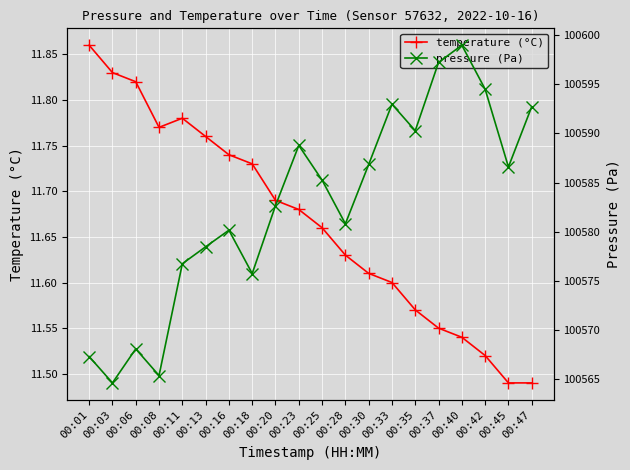

Reading left to right, what are all the values shown in this chart?

temperature (°C): 00:01=11.9	00:03=11.8	00:06=11.8	00:08=11.8	00:11=11.8	00:13=11.8	00:16=11.7	00:18=11.7	00:20=11.7	00:23=11.7	00:25=11.7	00:28=11.6	00:30=11.6	00:33=11.6	00:35=11.6	00:37=11.6	00:40=11.5	00:42=11.5	00:45=11.5	00:47=11.5
pressure (Pa): 00:01=100567.3	00:03=100564.6	00:06=100568.1	00:08=100565.4	00:11=100576.8	00:13=100578.5	00:16=100580.2	00:18=100575.8	00:20=100582.7	00:23=100588.8	00:25=100585.2	00:28=100580.8	00:30=100586.8	00:33=100593.0	00:35=100590.3	00:37=100597.2	00:40=100599.0	00:42=100594.5	00:45=100586.6	00:47=100592.7